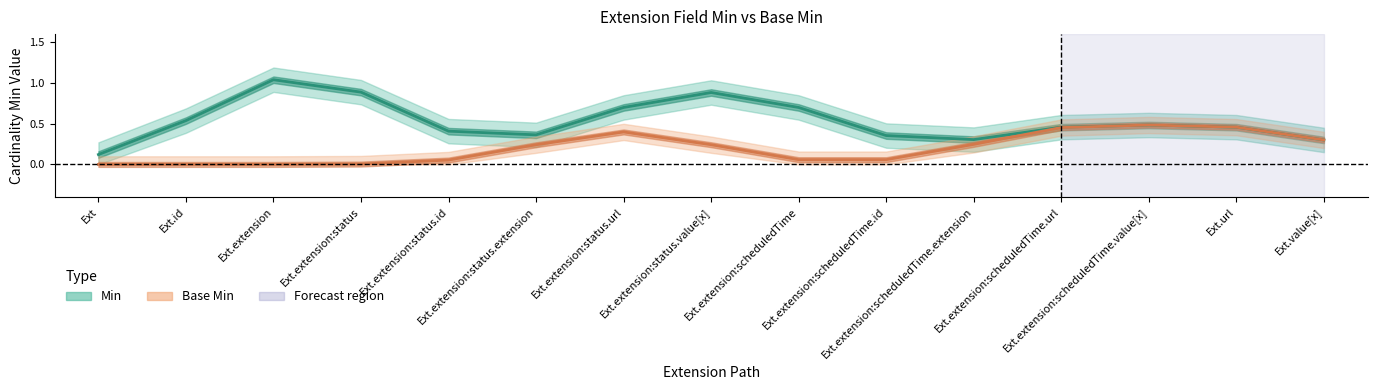

Where is Base Min nearest to the value 0?

Extension